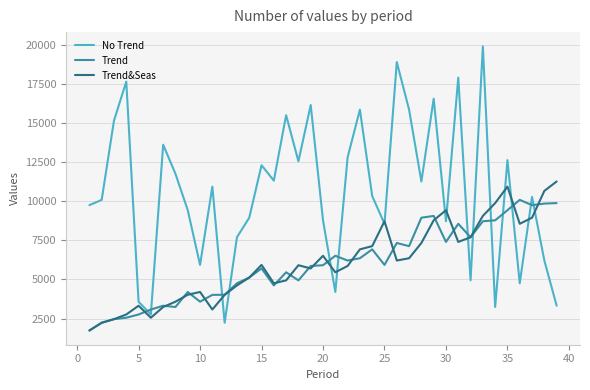

Which series has the largest total across all categories?

No Trend